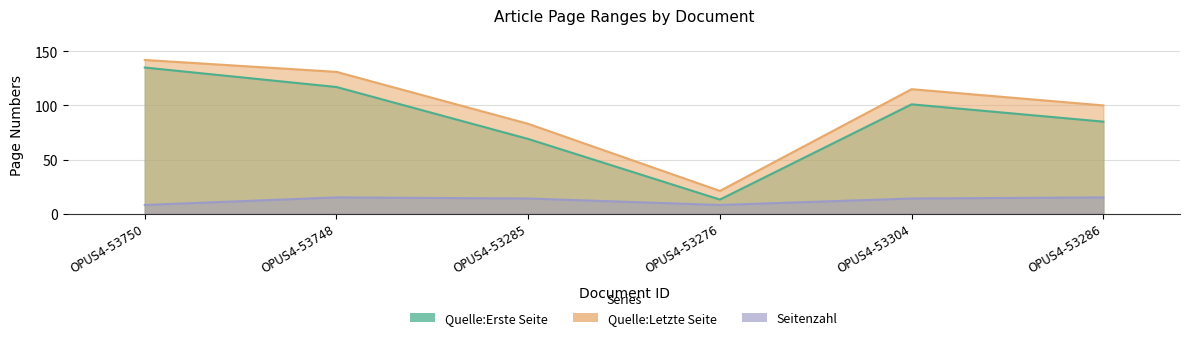

Rank the series at OPUS4-53286 from lowest to highest value.

Seitenzahl, Quelle:Erste Seite, Quelle:Letzte Seite